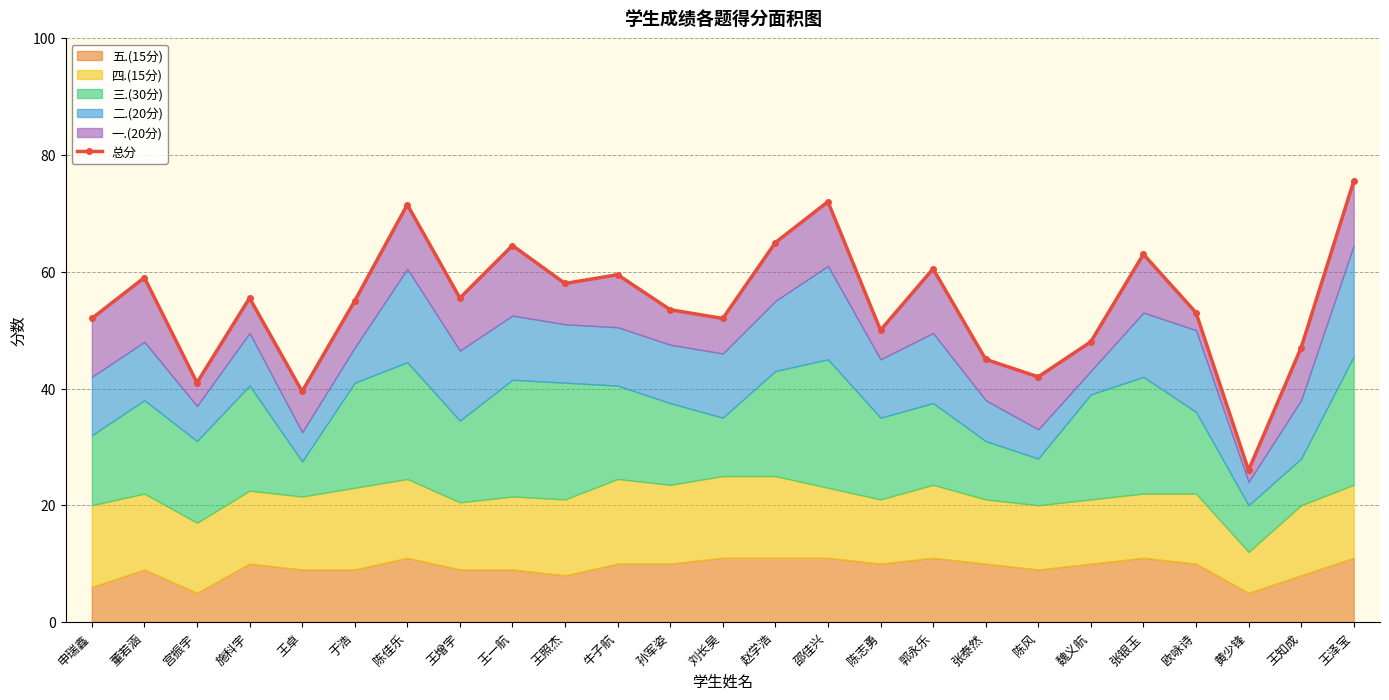

What is the value of the 4th point from the left?

55.5